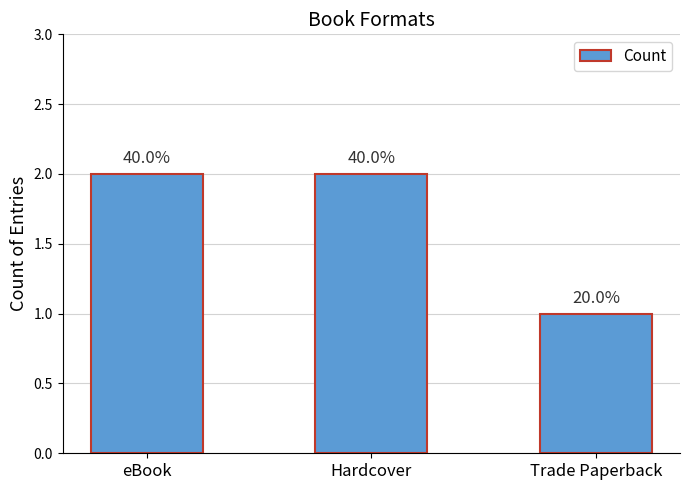

The value at Hardcover is 1. True or false?

False